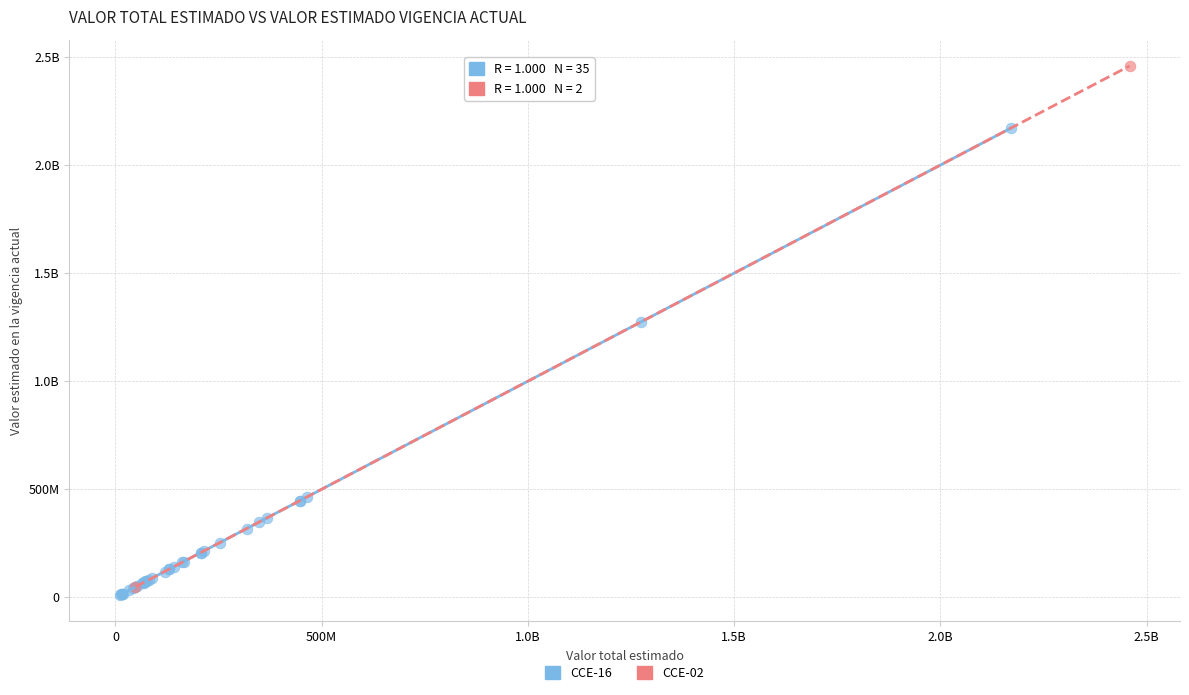

What are all the series names shown in the legend?

CCE-16, CCE-02